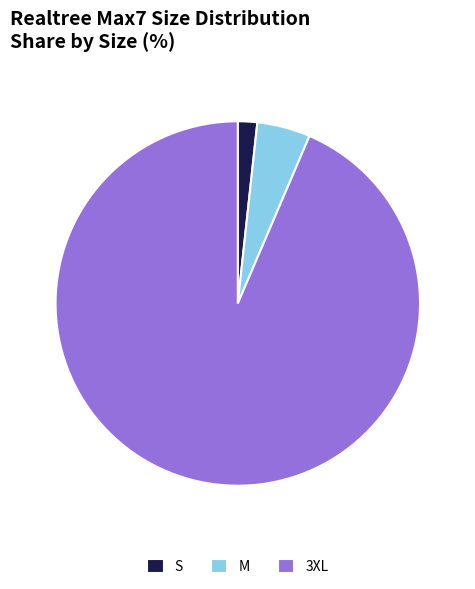

The M slice represents 5% of the pie. True or false?

True